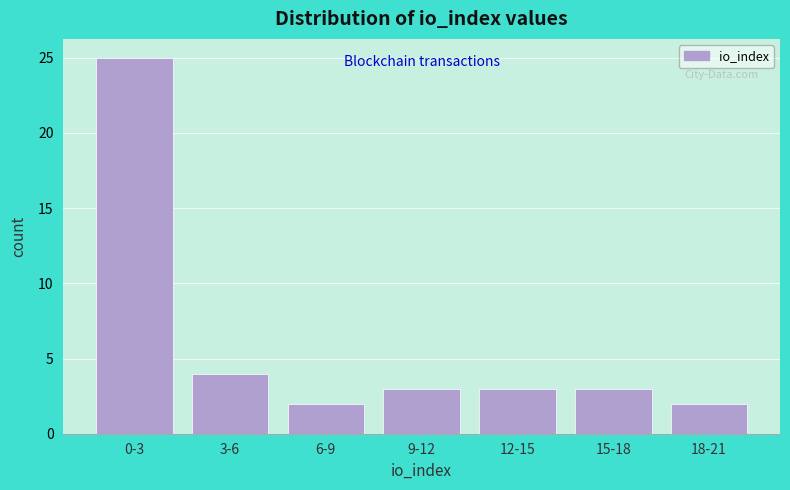

Reading left to right, what are all the values shown in this chart?

0-3=25	3-6=4	6-9=2	9-12=3	12-15=3	15-18=3	18-21=2